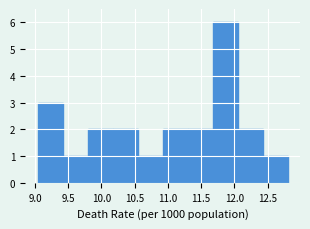

Which range on the x-axis has the tallest bar?

11.65 to 12.05